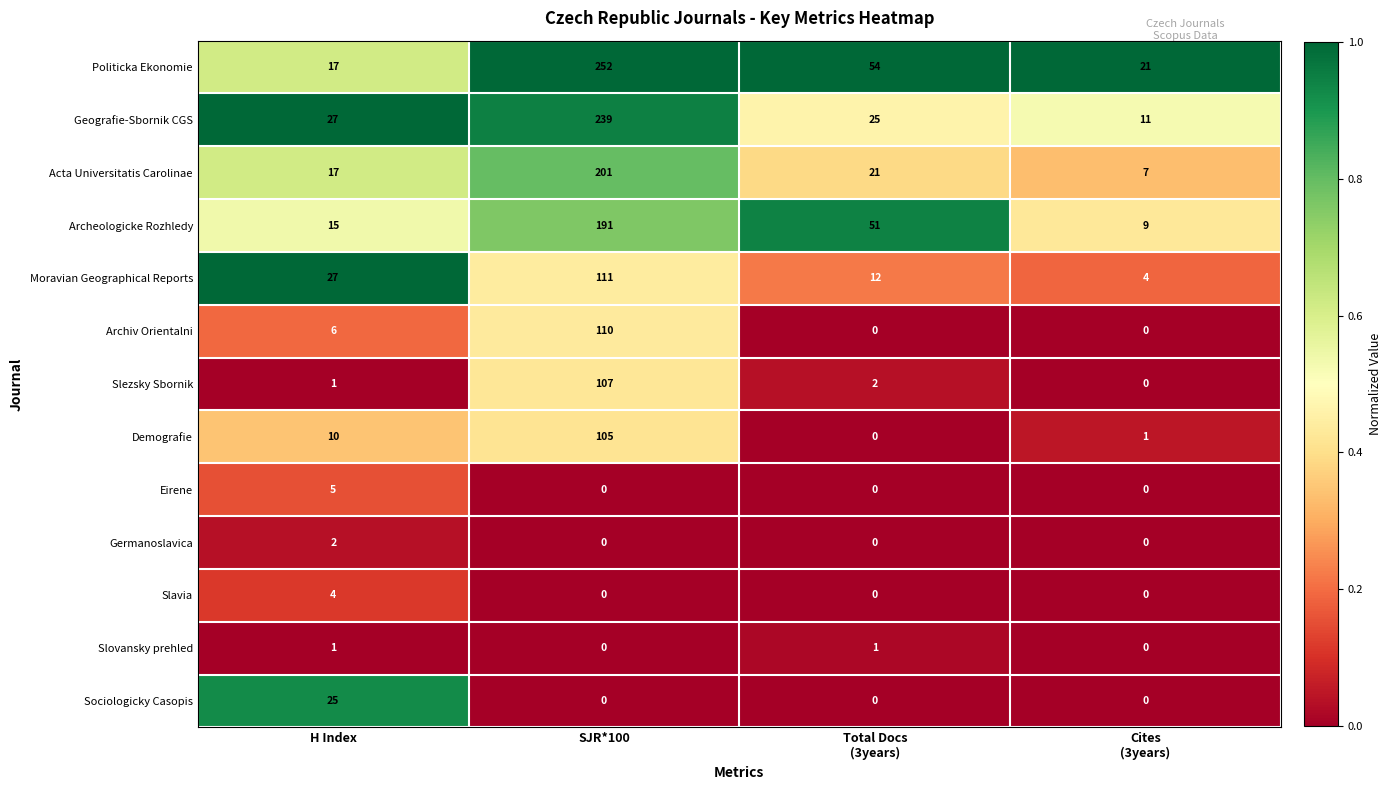

Which series changed the most between SJR*100 and Total Docs
(3years)?

Geografie-Sbornik CGS